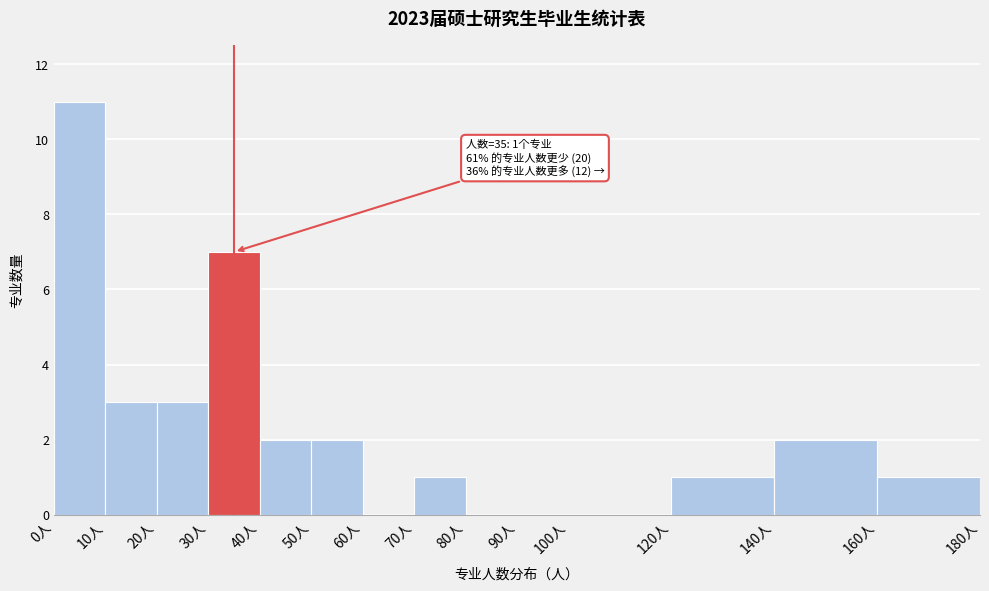

Over which range of the x-axis is the bar tallest?

0 to 10